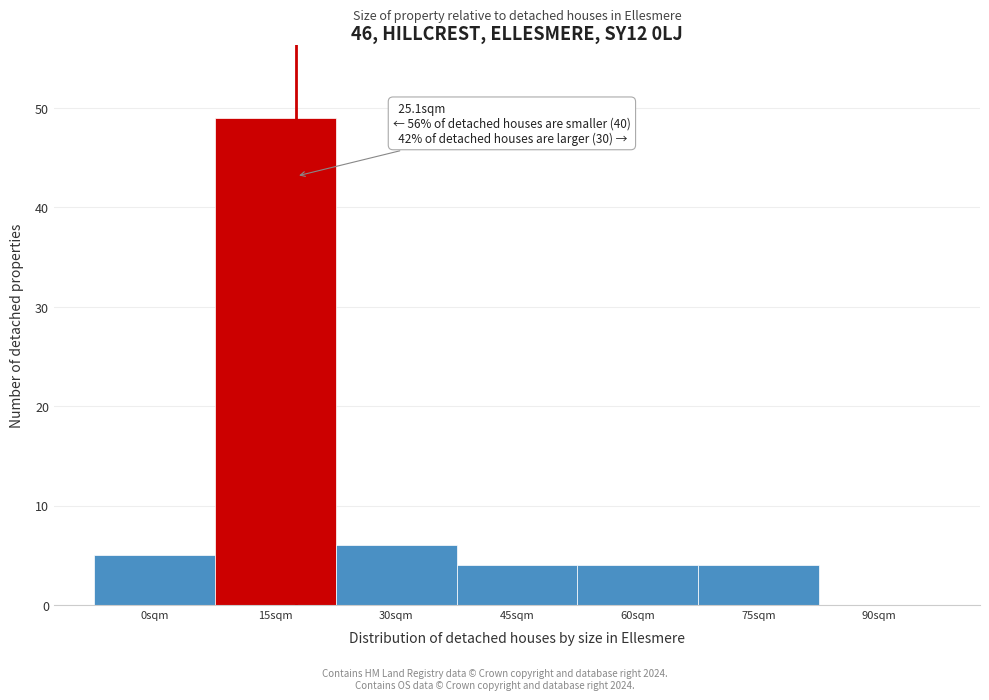

Reading left to right, list all the values displayed in this chart.

0sqm=5	15sqm=49	30sqm=6	45sqm=4	60sqm=4	75sqm=4	90sqm=0